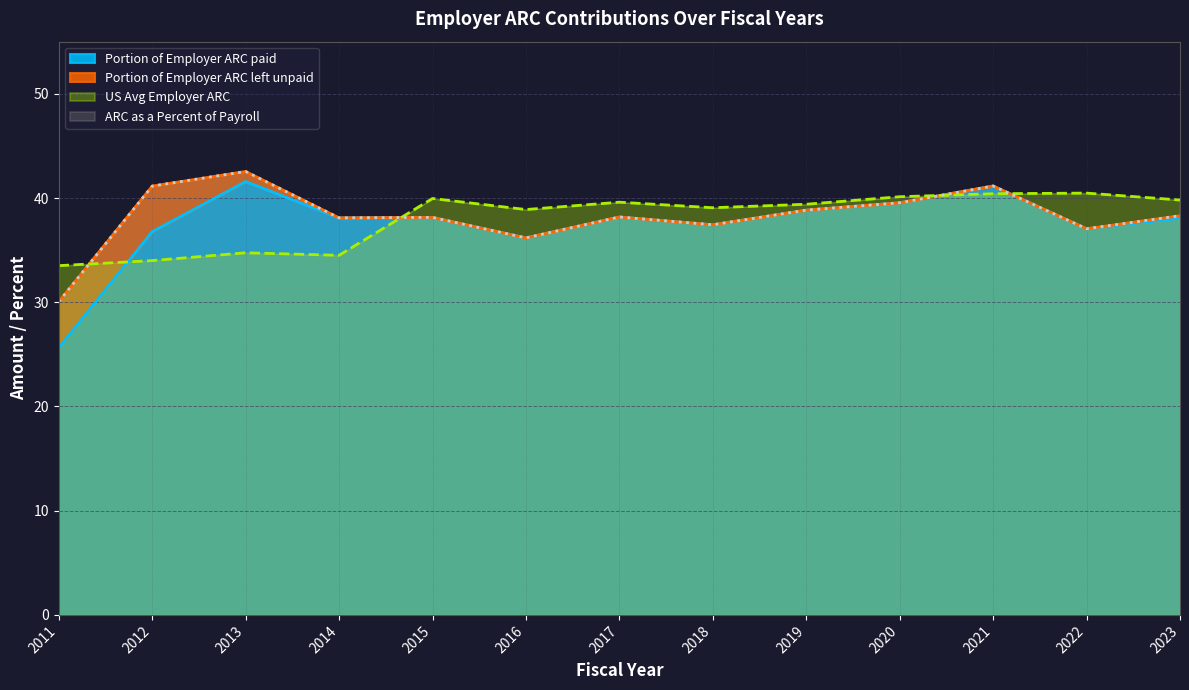

Where is Portion of Employer ARC paid nearest to the value 33?

2016